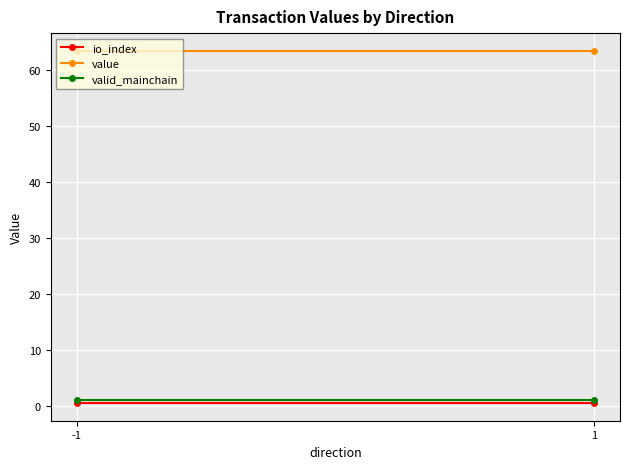

Count the number of data series in this chart.

3